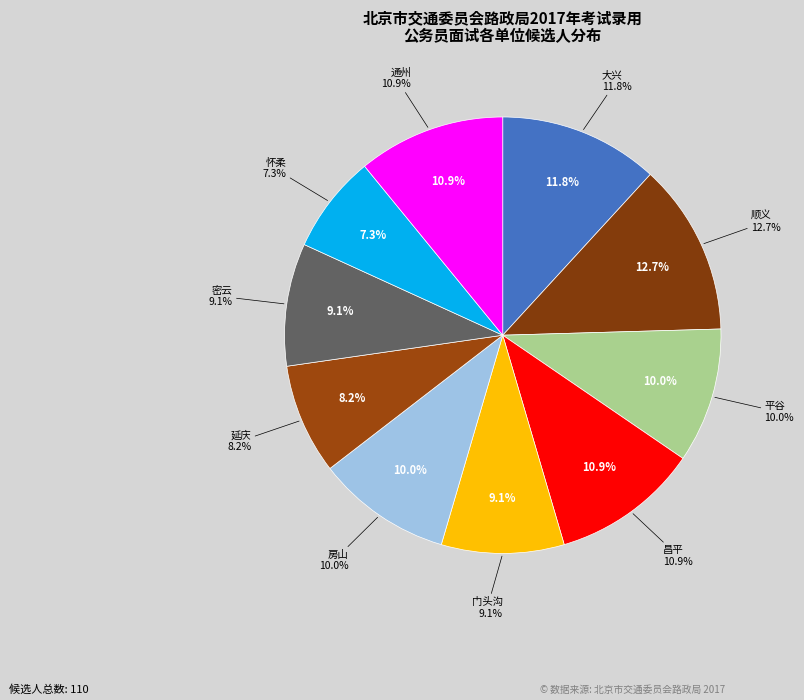

Rank the categories by value from highest to lowest.

顺义, 大兴, 昌平, 通州, 平谷, 房山, 门头沟, 密云, 延庆, 怀柔